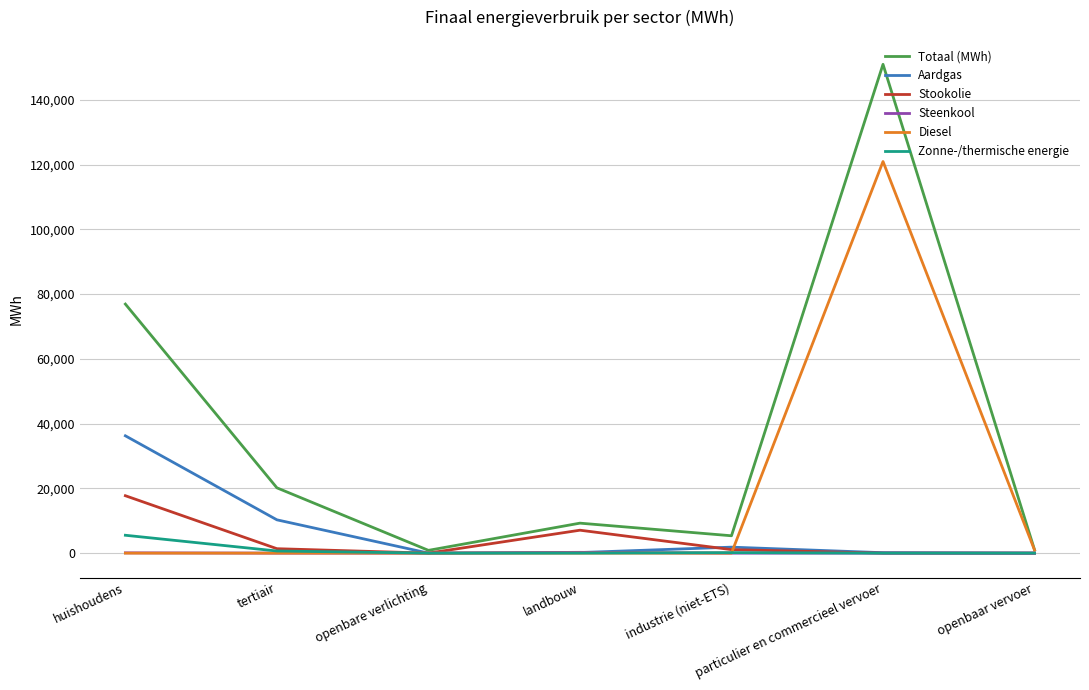

The Aardgas series shows 0.0 at openbare verlichting. True or false?

True